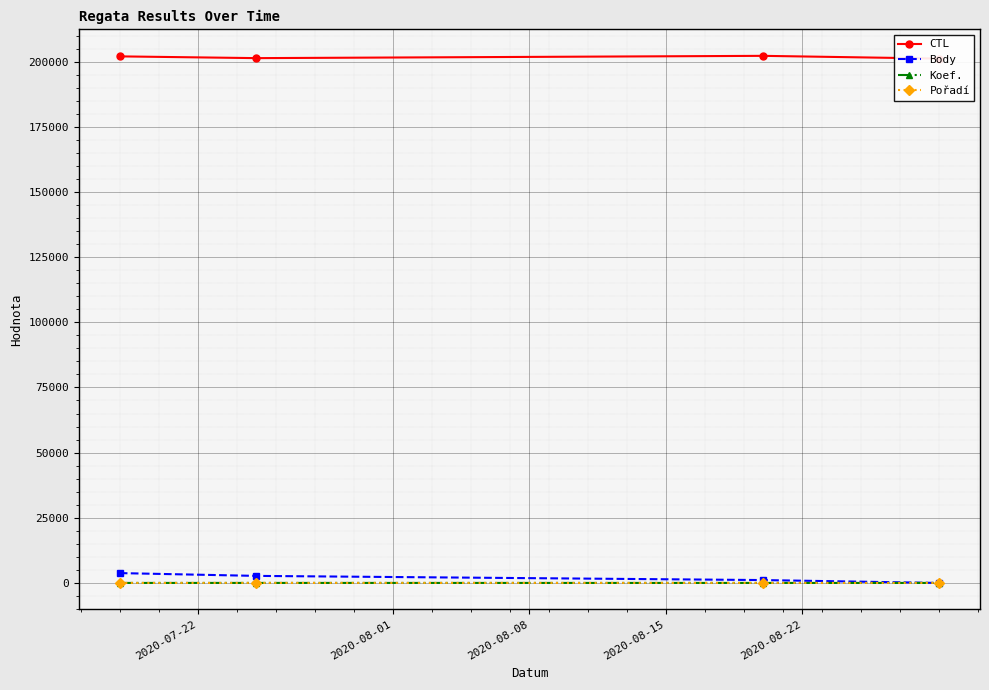

What are all the series names shown in the legend?

CTL, Body, Koef., Pořadí